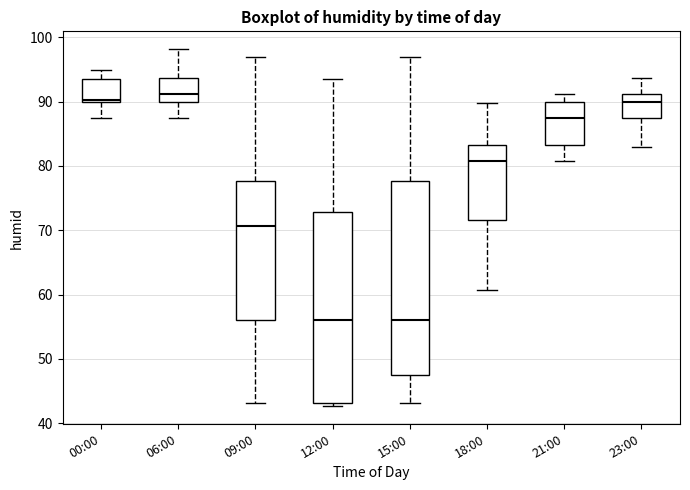

Where is the lower edge of the box for 18:00 on the y-axis? The values are not printed on the chart, so give them approximately, as read against the axis.

72